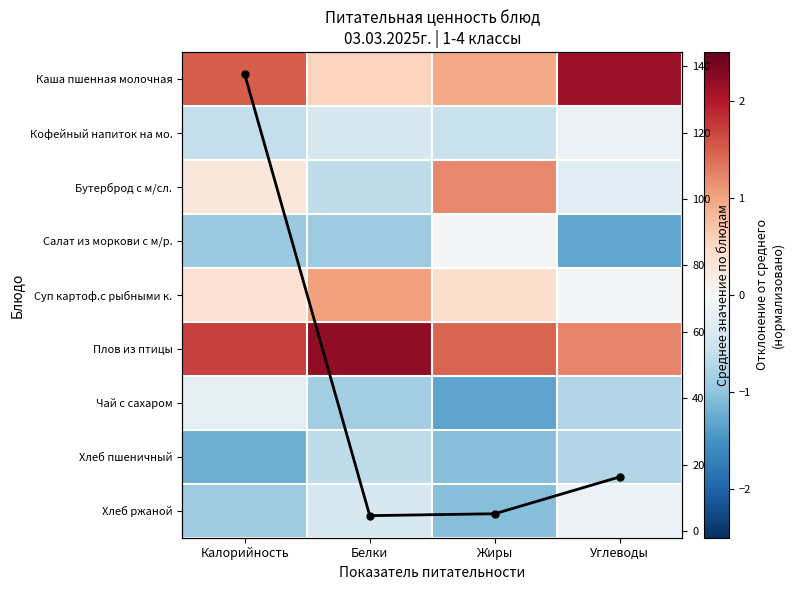

What is the lowest value of the Хлеб ржаной series?

-1.1